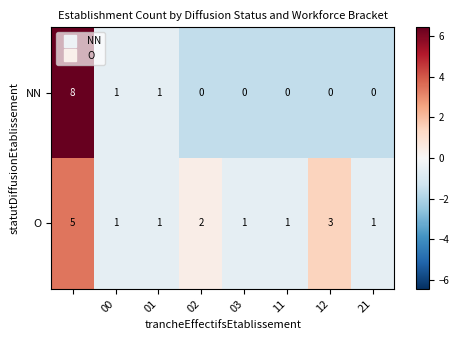

Count the O values in the range 1 to 3.

7